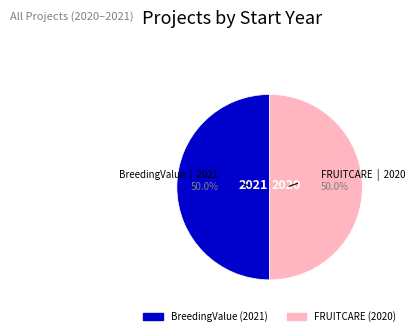

Count the number of slices in the pie.

2